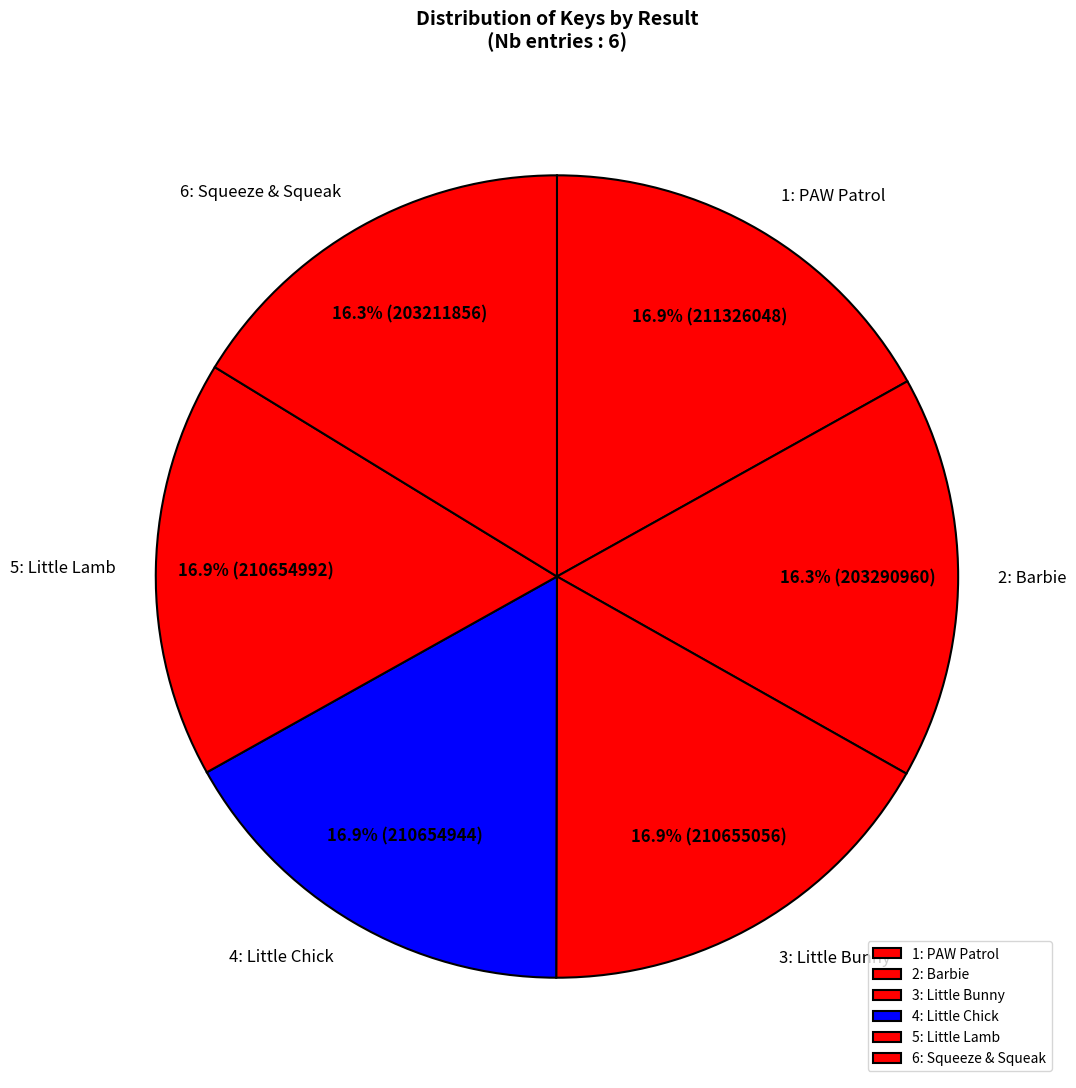

How many slices are in this pie chart?

6